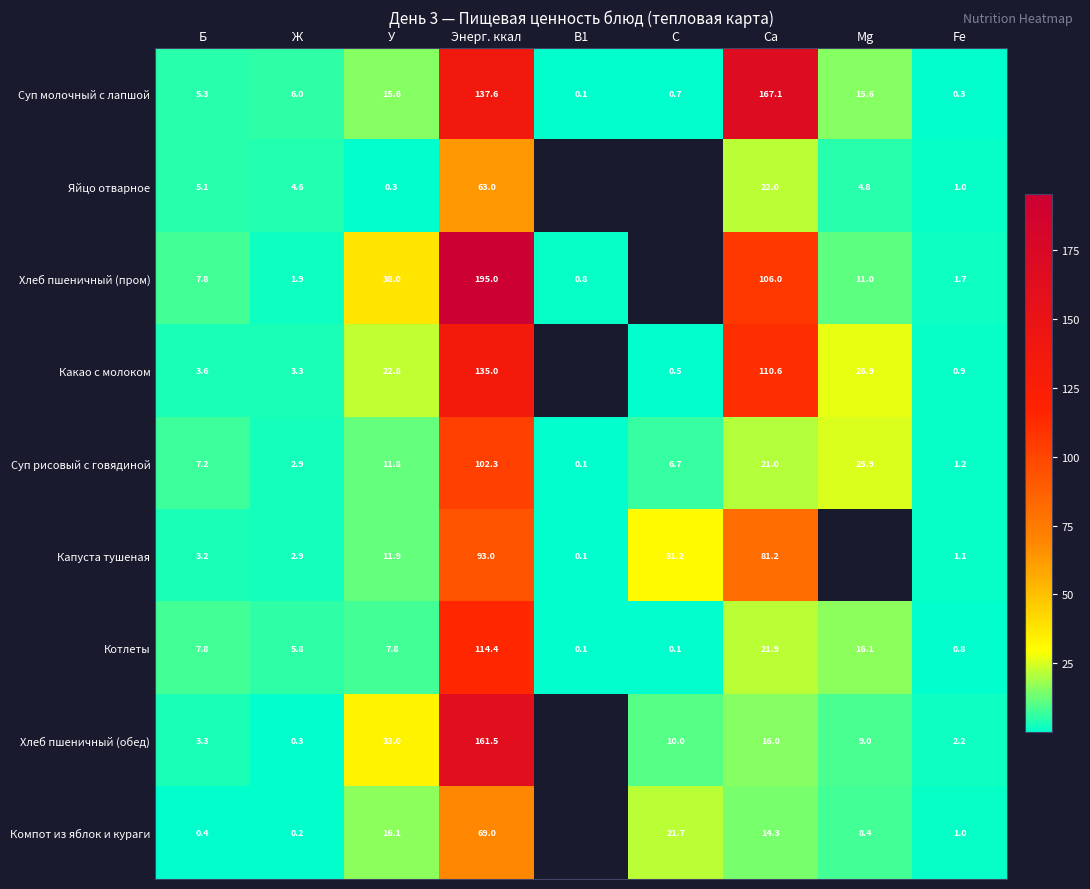

What is the maximum value shown in the chart?

195.0